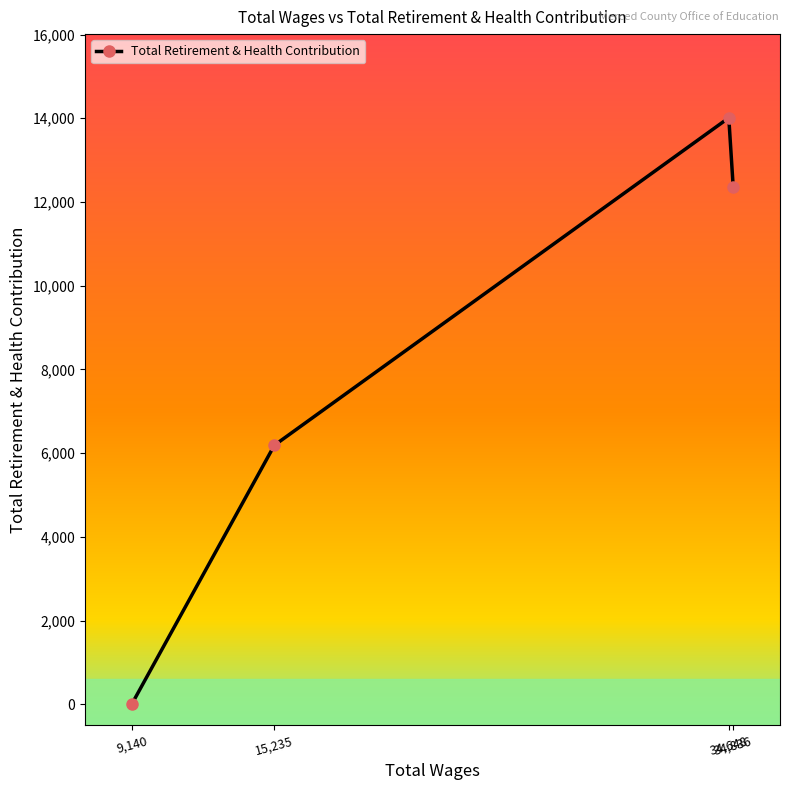

How many lines are shown in the chart?

1